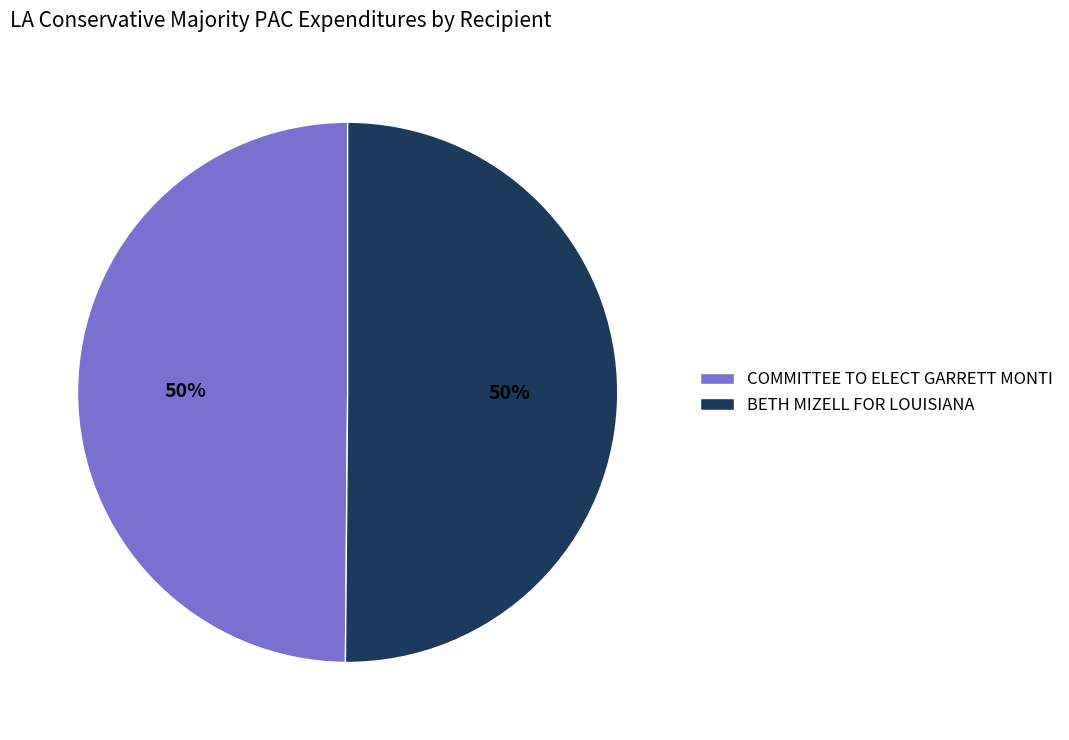

What percentage is the COMMITTEE TO ELECT GARRETT MONTI slice, to the nearest percent?

50%